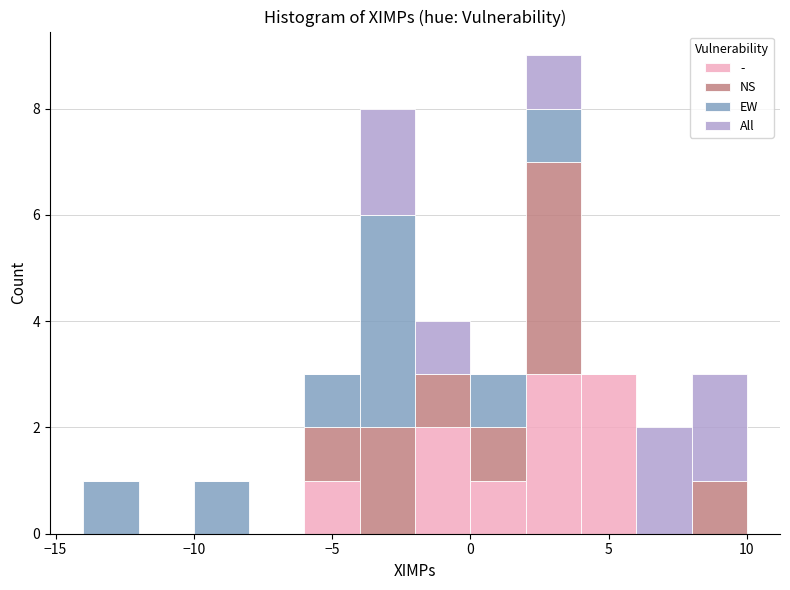

Which range on the x-axis has the tallest stacked bar (by total height)?

2 to 4